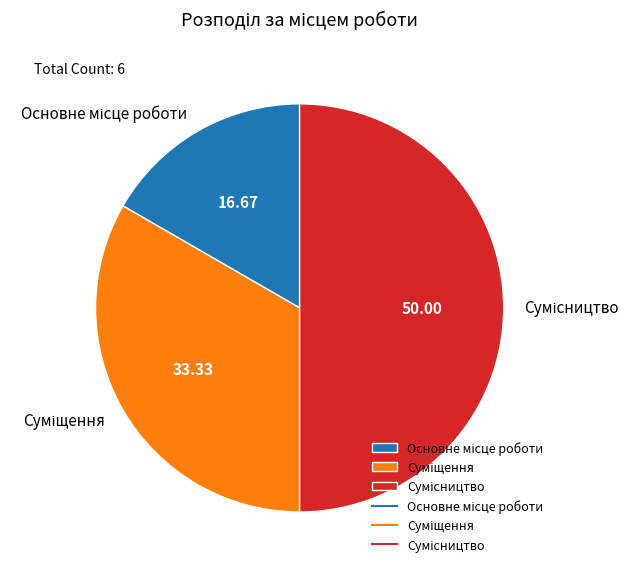

Is it true that Суміщення is 24% of the pie?

False